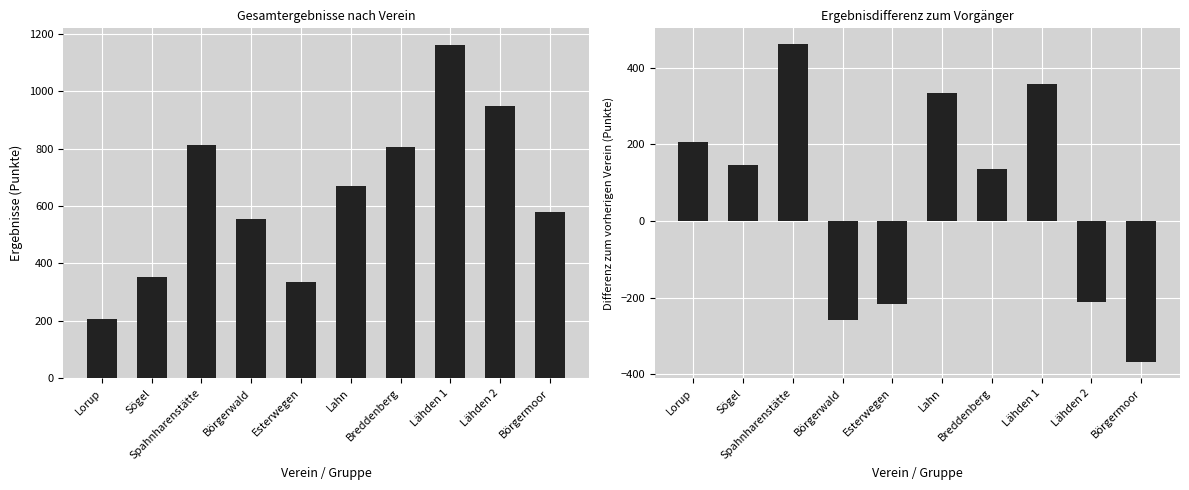

What is the total value across all series at Börgermoor?

211.0